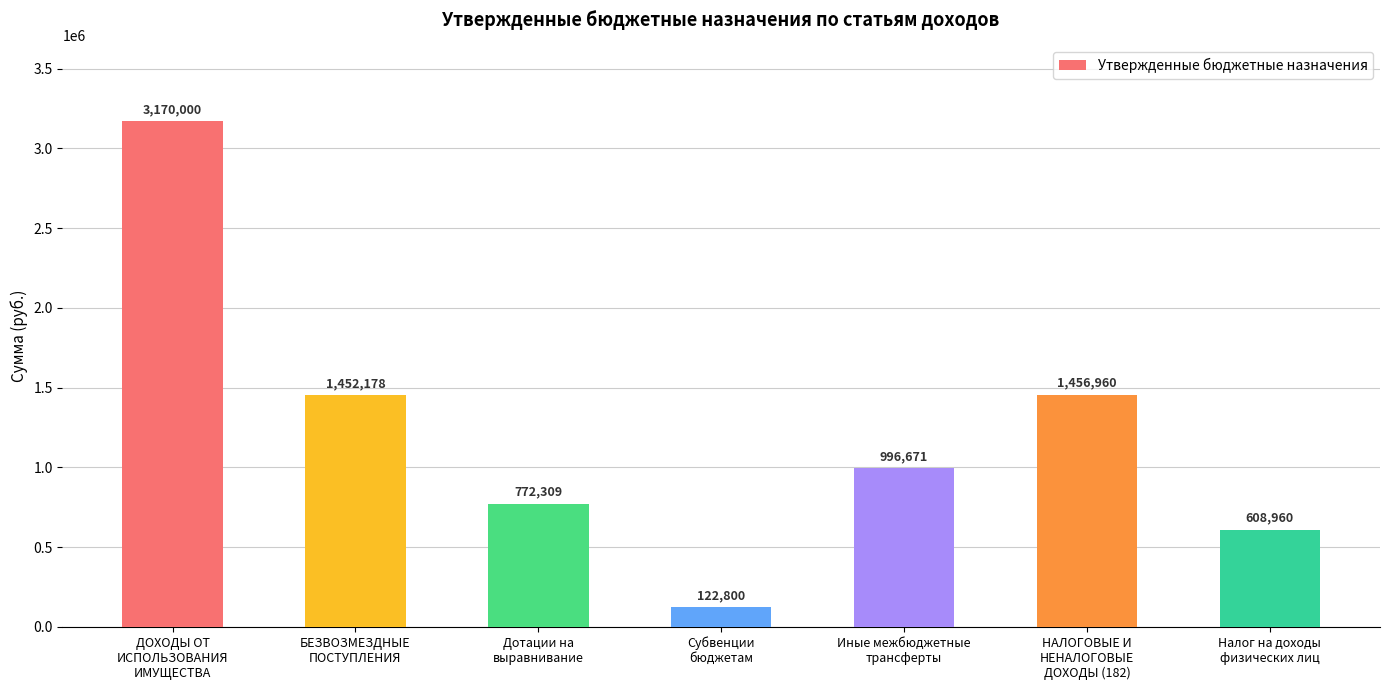

Rank the categories by value from highest to lowest.

ДОХОДЫ ОТ
ИСПОЛЬЗОВАНИЯ
ИМУЩЕСТВА, НАЛОГОВЫЕ И
НЕНАЛОГОВЫЕ
ДОХОДЫ (182), БЕЗВОЗМЕЗДНЫЕ
ПОСТУПЛЕНИЯ, Иные межбюджетные
трансферты, Дотации на
выравнивание, Налог на доходы
физических лиц, Субвенции
бюджетам